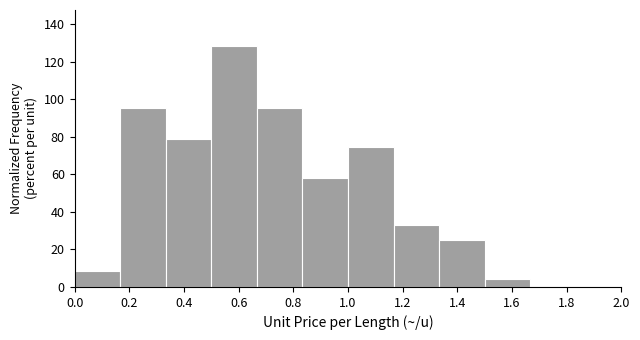

Reading left to right, list every bar in this chart as the range it spans on the x-axis followed by its height. Neither the bar edges nor the heights are printed on the chart, so give them approximately, as read against the axes.

0.00 to 0.16: 8
0.16 to 0.34: 96
0.34 to 0.50: 78
0.50 to 0.66: 128
0.66 to 0.84: 96
0.84 to 1.00: 58
1.00 to 1.16: 74
1.16 to 1.34: 34
1.34 to 1.50: 24
1.50 to 1.66: 4
1.66 to 1.84: 0
1.84 to 2.00: 0